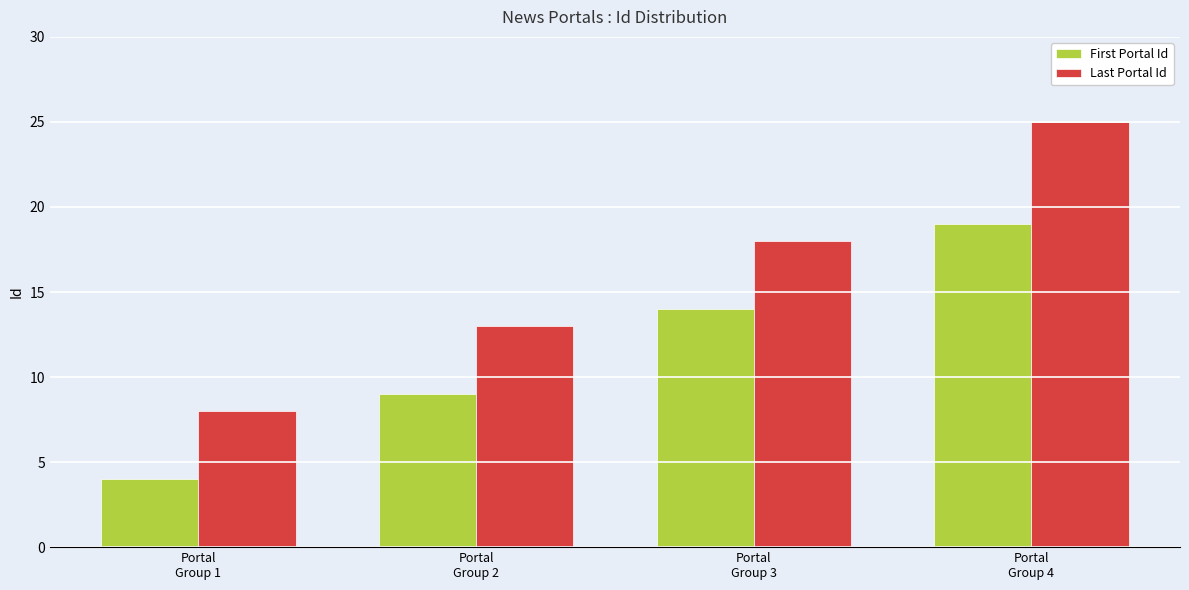

The Last Portal Id series shows 2 at Portal
Group 1. True or false?

False